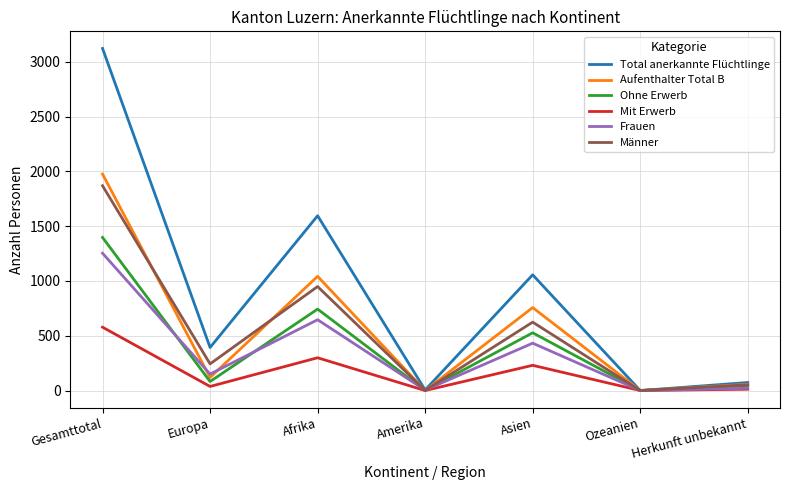

At which category is the sum across all series the highest?

Gesamttotal